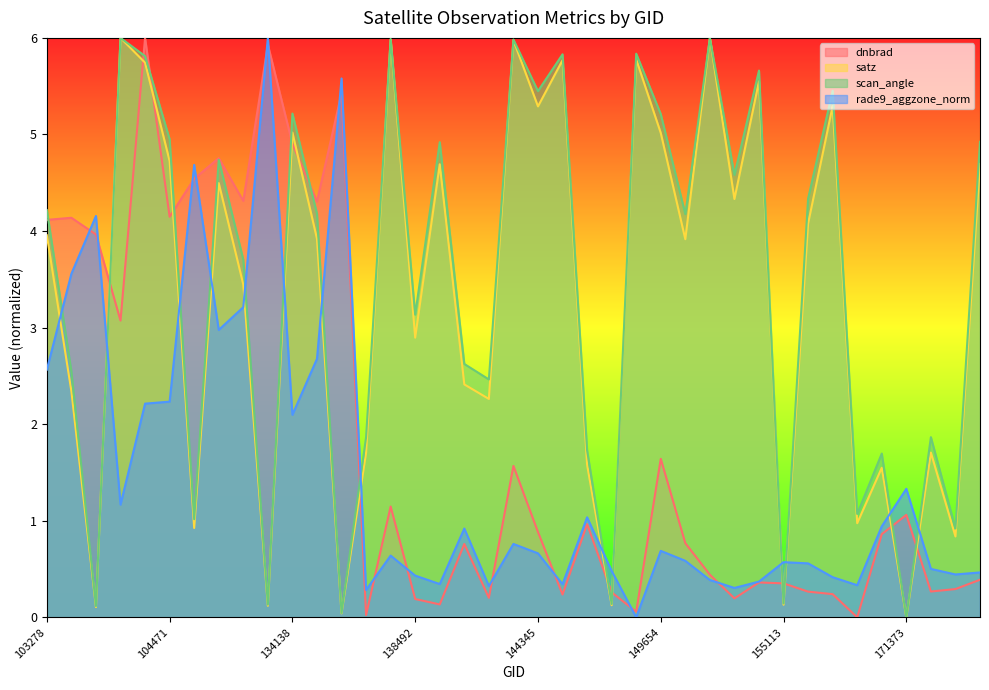

Which series ends up on top after the final intersection of dnbrad and rade9_aggzone_norm?

rade9_aggzone_norm